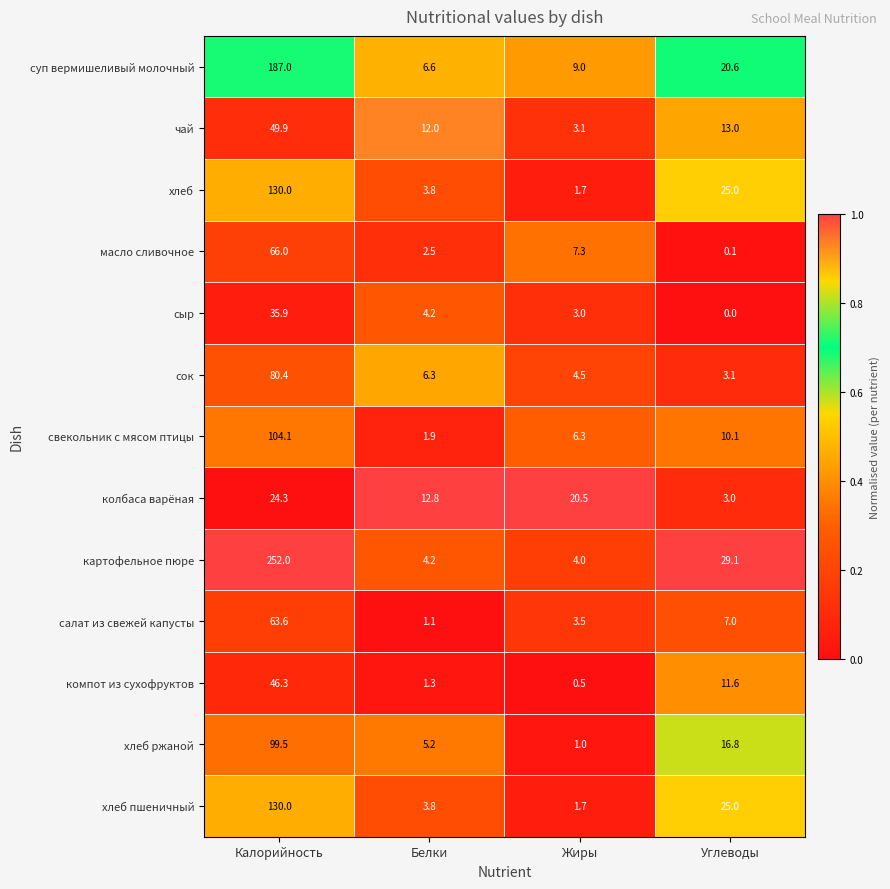

Is it true that компот из сухофруктов equals 11.6 at Углеводы?

True